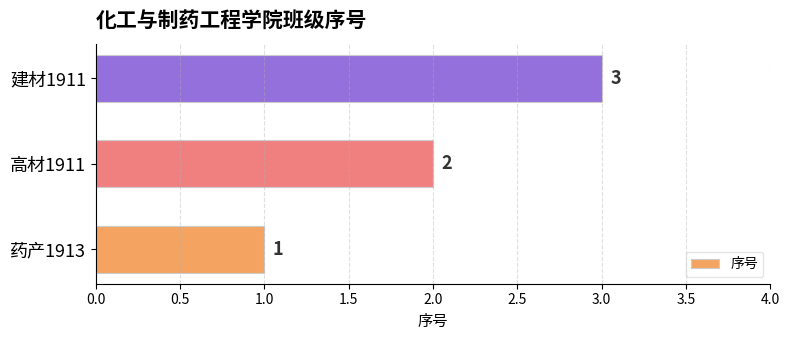

How many values are between 1 and 3?

3